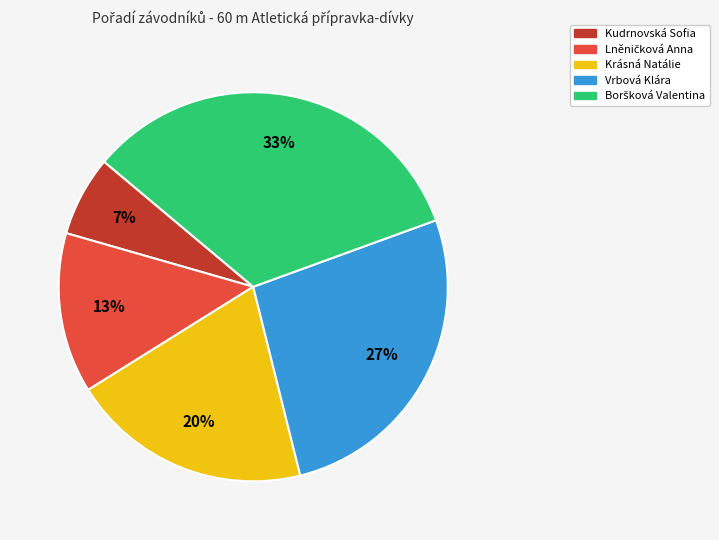

To the nearest percent, what is the average slice percentage?

20%